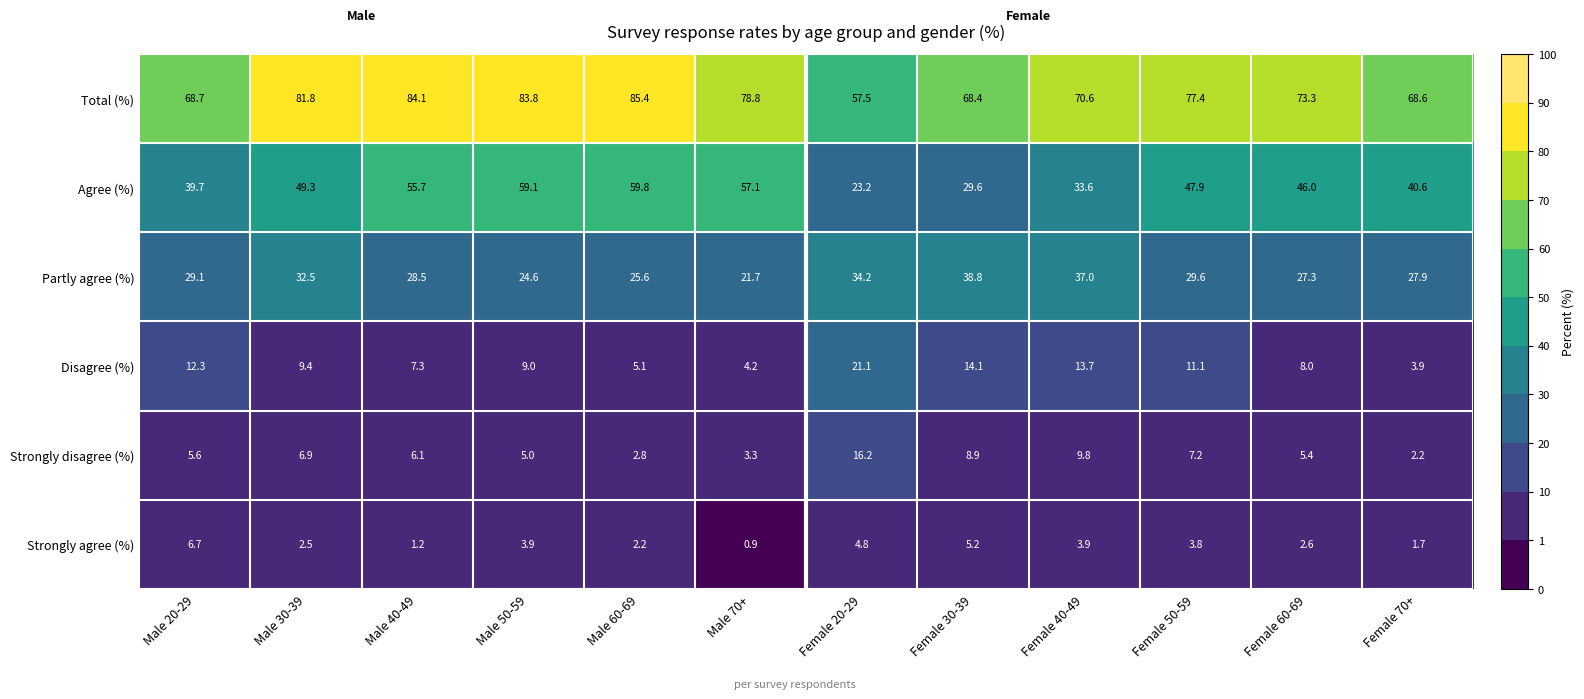

What is the smallest value displayed?

0.9